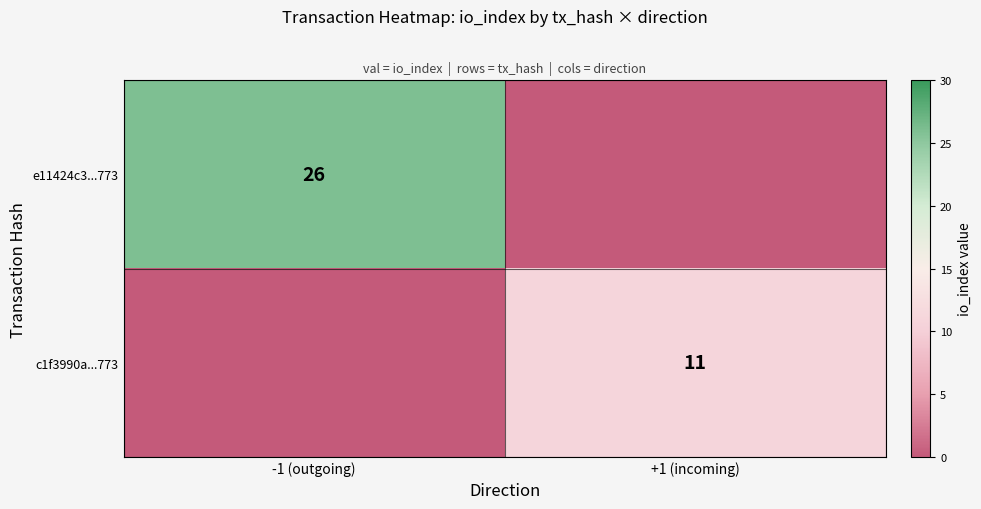

The value of e11424c3...773 at -1 (outgoing) is 26. True or false?

True